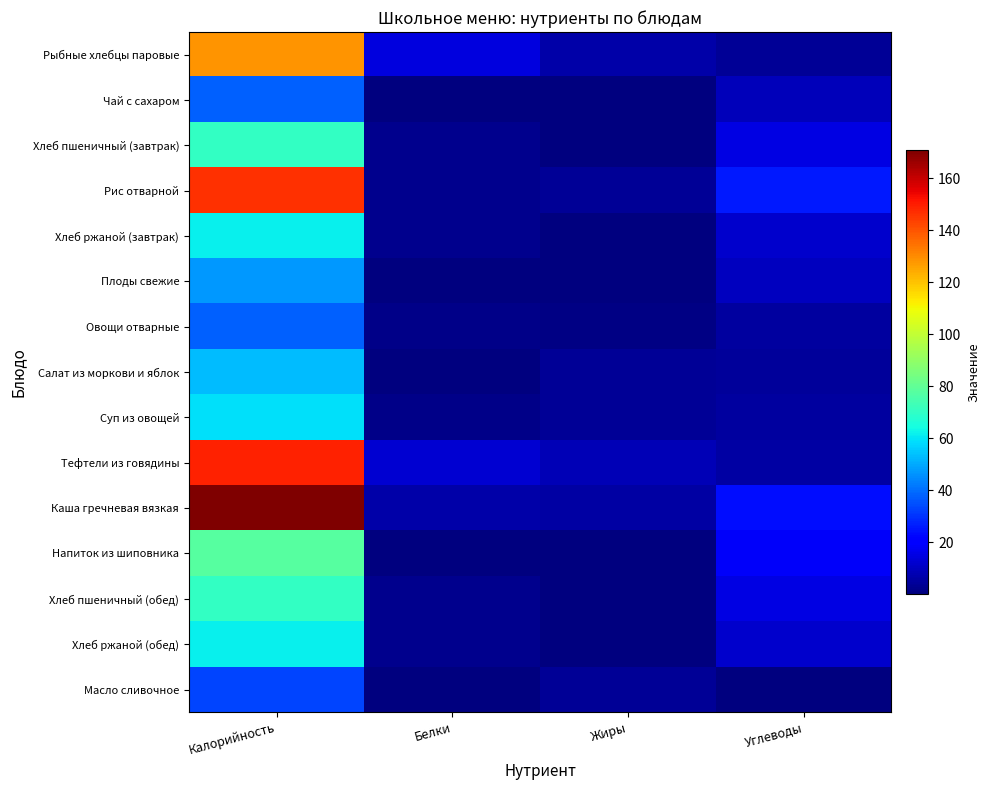

At how many categories does at least one series exceed 134?

1